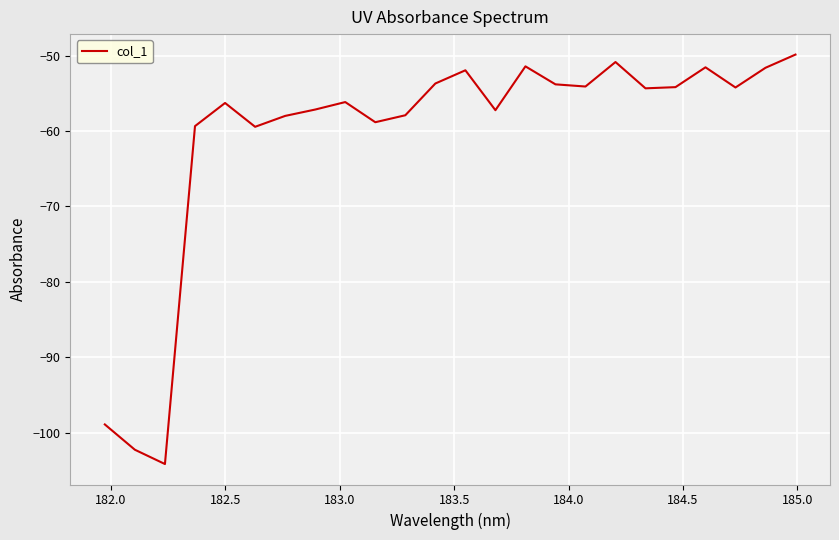

What is the difference between the maximum and minimum values?

54.2